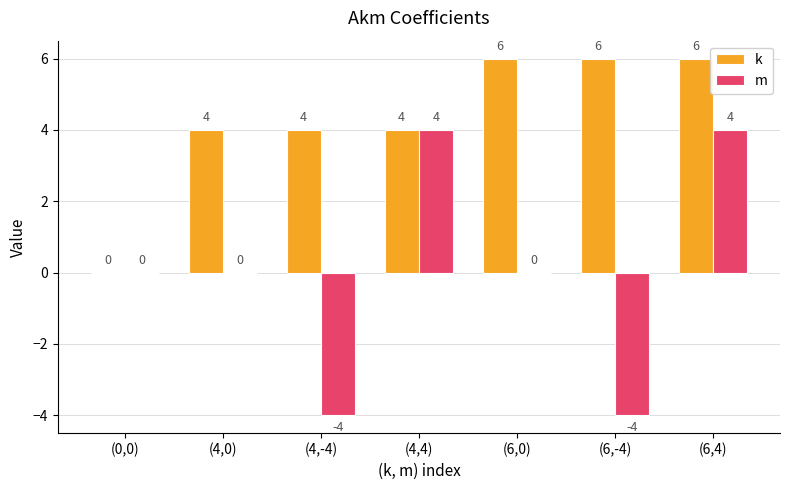

How many positive values does the k series have?

6